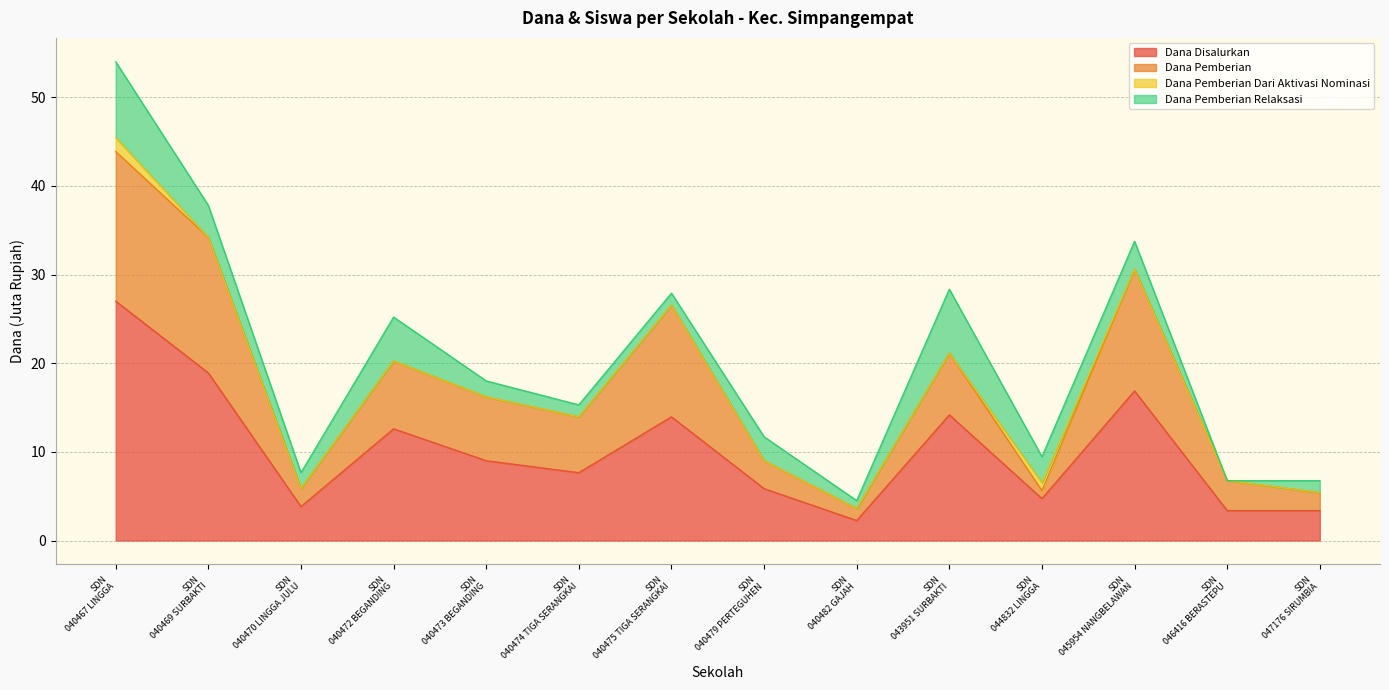

What is the maximum value for Dana Disalurkan?

27.0